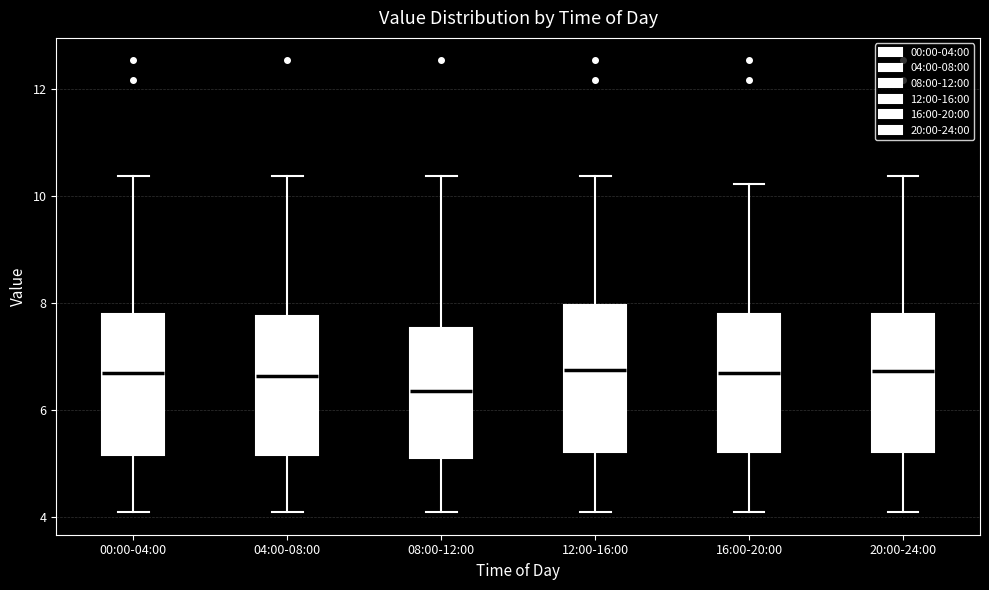

Reading left to right, transcribe this box plot: for each box, give where its median line is, the range the box spans, and where its two whiskers end, as read against the y-axis. The values are not printed on the chart, so give them approximately, as read against the axis.

00:00-04:00: median 6.8, box 5.2 to 7.8, whiskers 4.2 to 10.4
04:00-08:00: median 6.6, box 5.2 to 7.8, whiskers 4.2 to 10.4
08:00-12:00: median 6.4, box 5.2 to 7.6, whiskers 4.2 to 10.4
12:00-16:00: median 6.8, box 5.2 to 8.0, whiskers 4.2 to 10.4
16:00-20:00: median 6.8, box 5.2 to 7.8, whiskers 4.2 to 10.2
20:00-24:00: median 6.8, box 5.2 to 7.8, whiskers 4.2 to 10.4